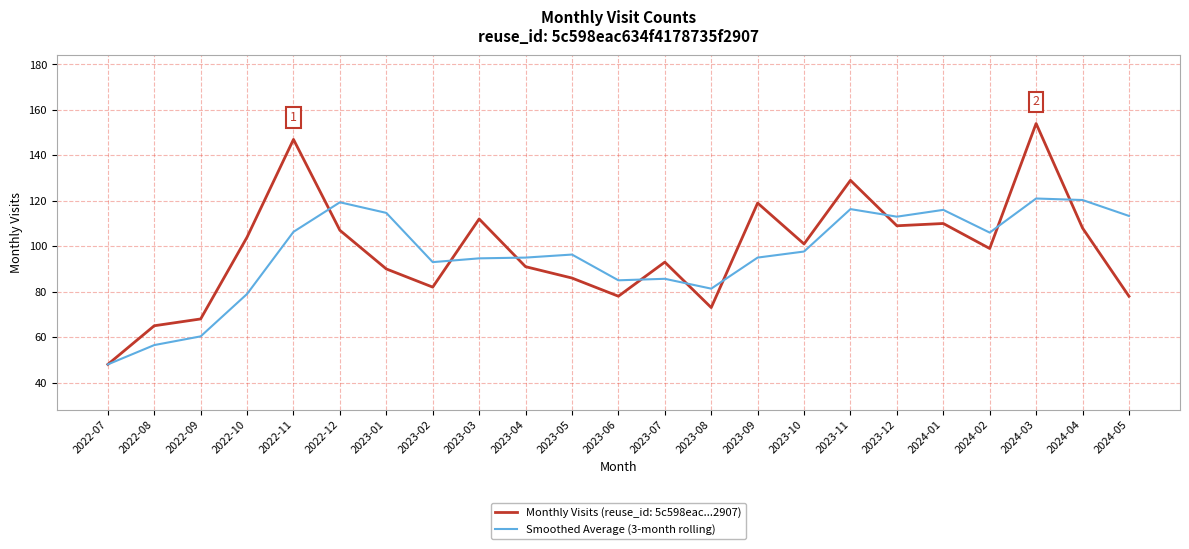

What is the total value across all series at 2023-09?

214.0